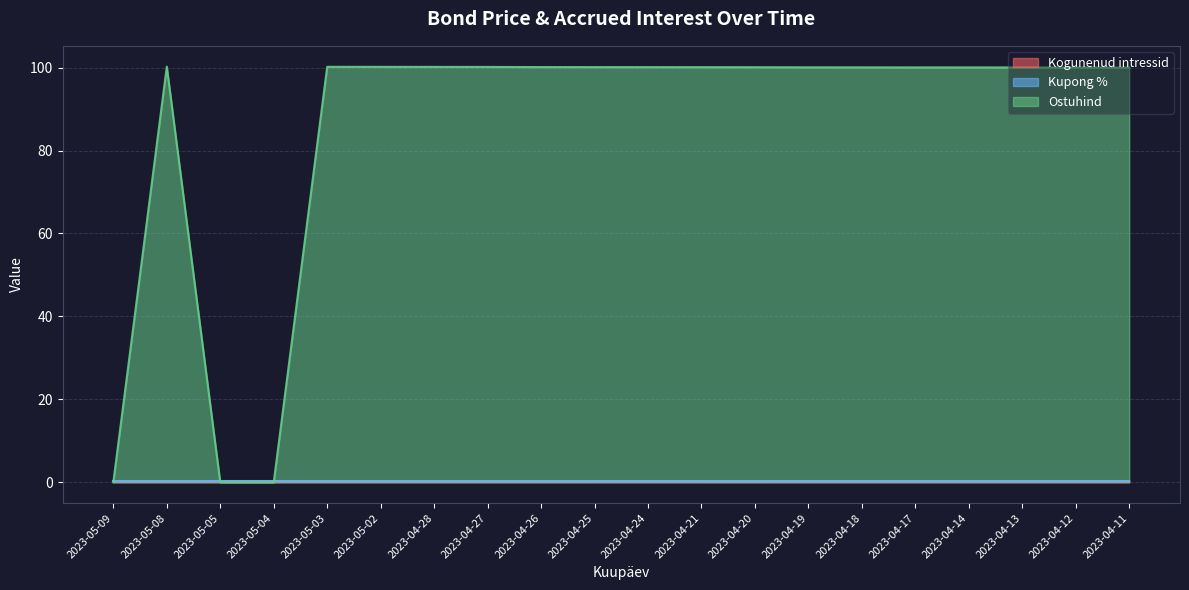

How many times do Ostuhind and Kogunenud intressid cross each other?

3